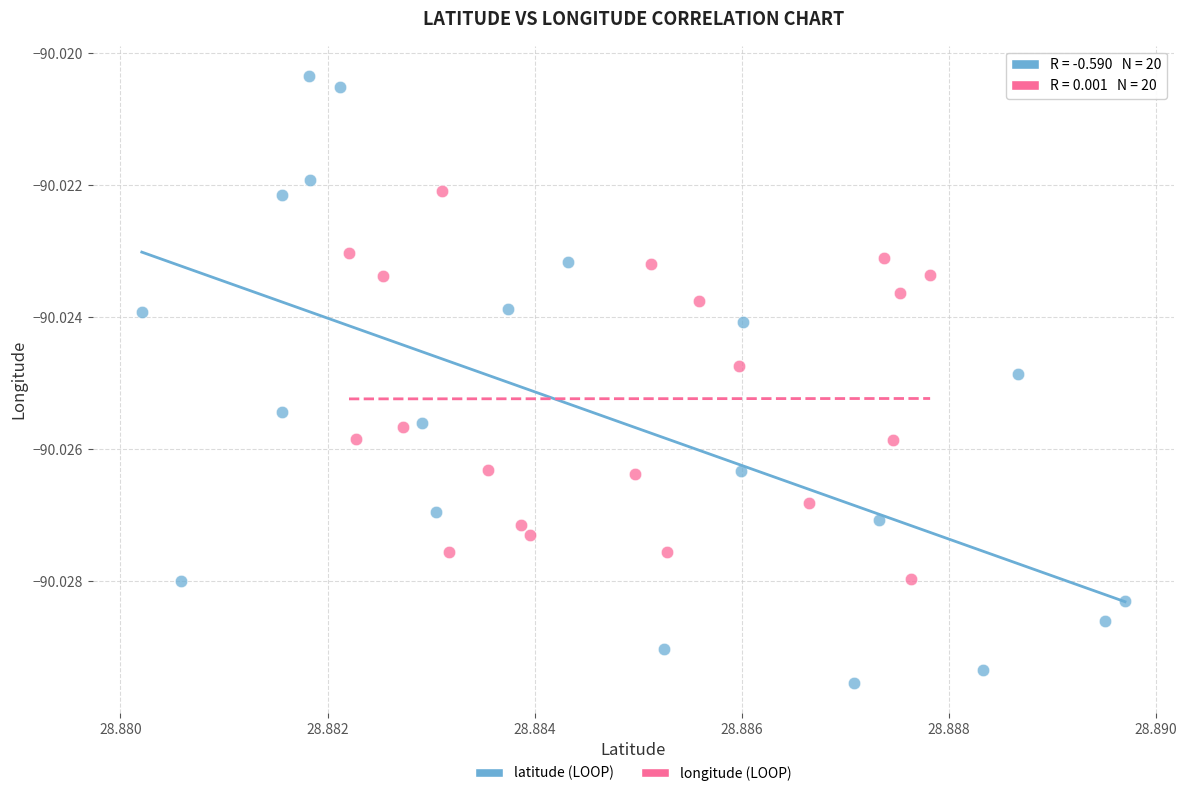

What are all the series names shown in the legend?

latitude (LOOP), longitude (LOOP)